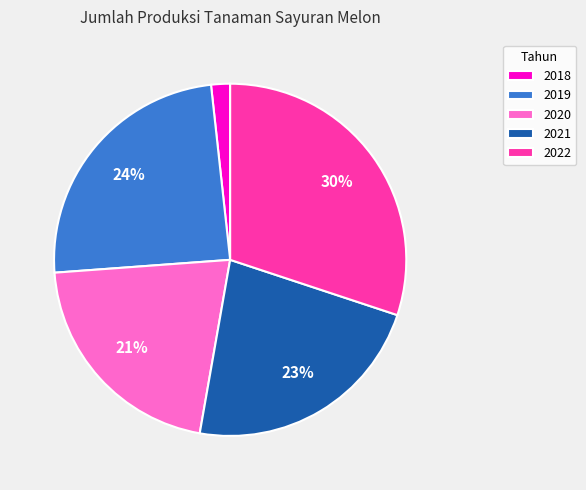

What percentage is the 2022 slice, to the nearest percent?

30%